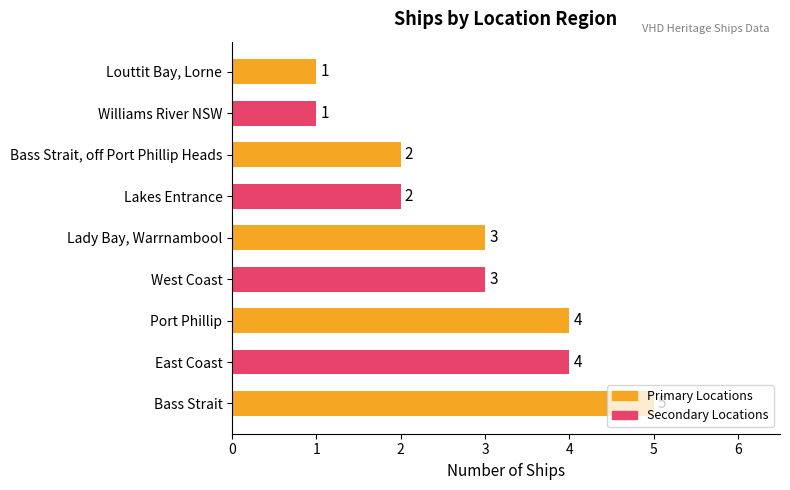

Which has a higher value, East Coast or Bass Strait, off Port Phillip Heads?

East Coast